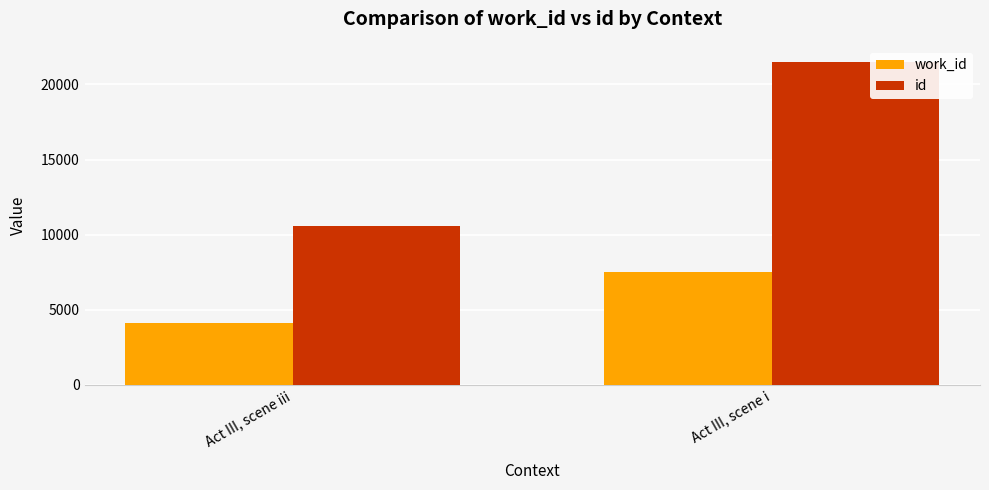

Read the work_id value at Act III, scene i.

7507